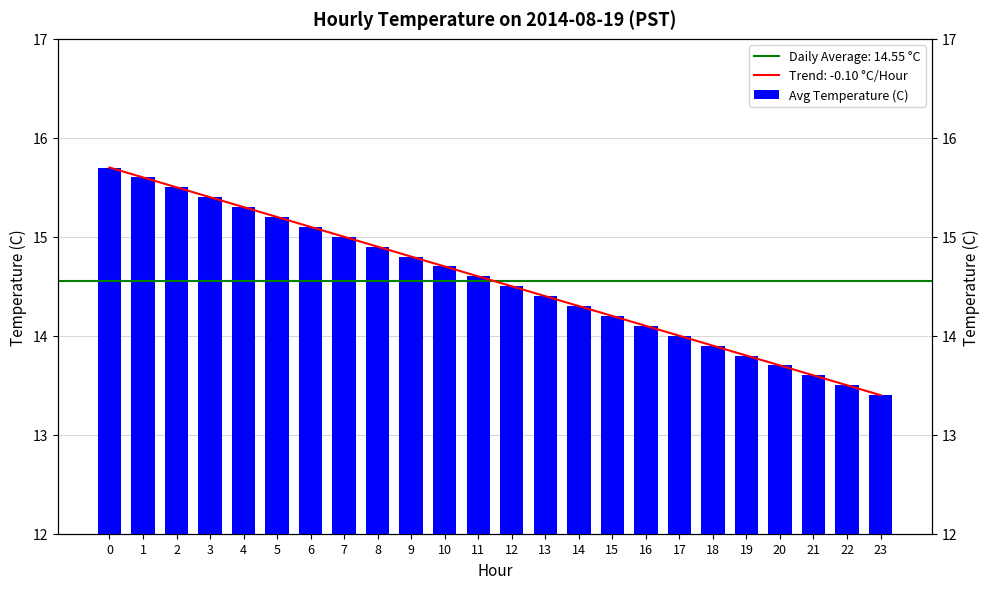

What is the ratio of the value at 8 to the value at 13?

1.0